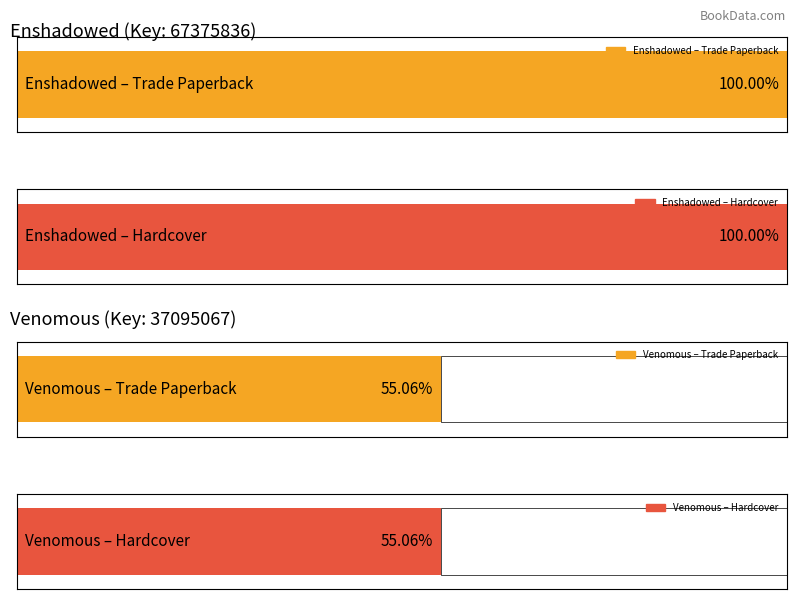

At which label is the value closest to 52235451?

Trade Paperback